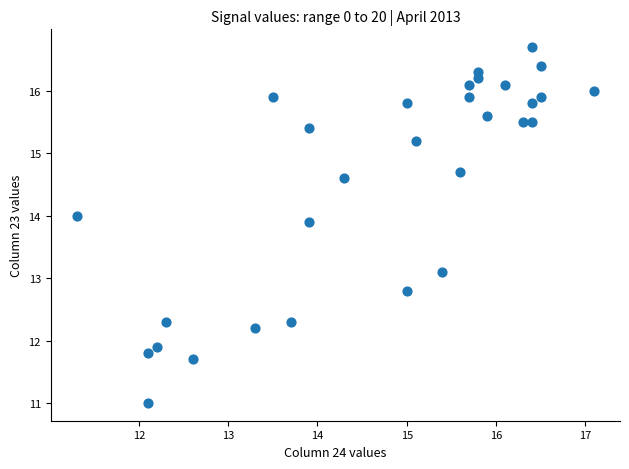

What is the range of X values (max minus min)?

5.8